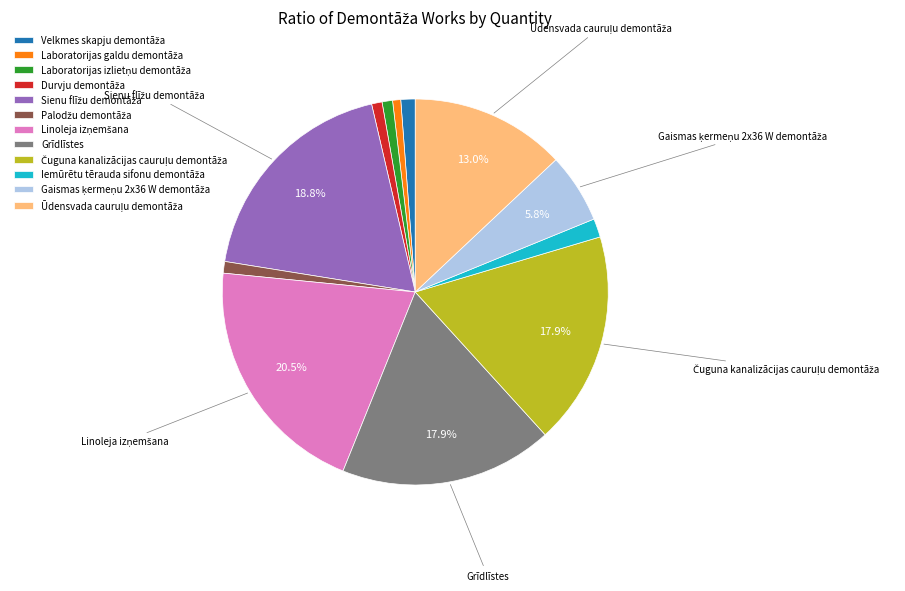

Is there a majority slice in this chart?

No